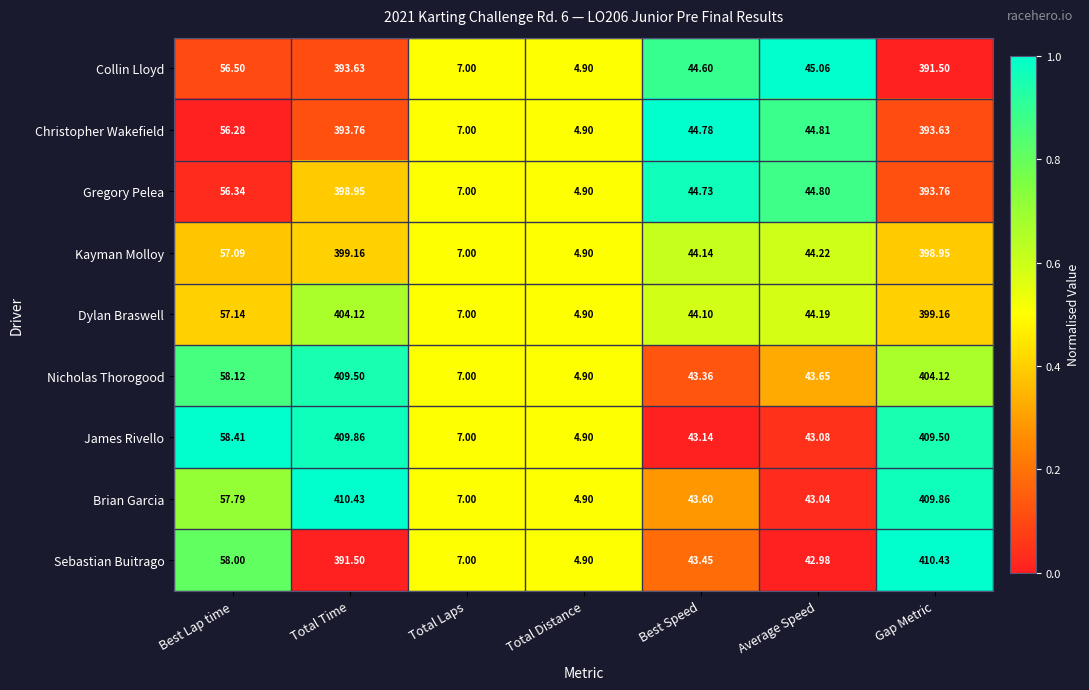

Rank the categories by Christopher Wakefield value from highest to lowest.

Total Time, Gap Metric, Best Lap time, Average Speed, Best Speed, Total Laps, Total Distance